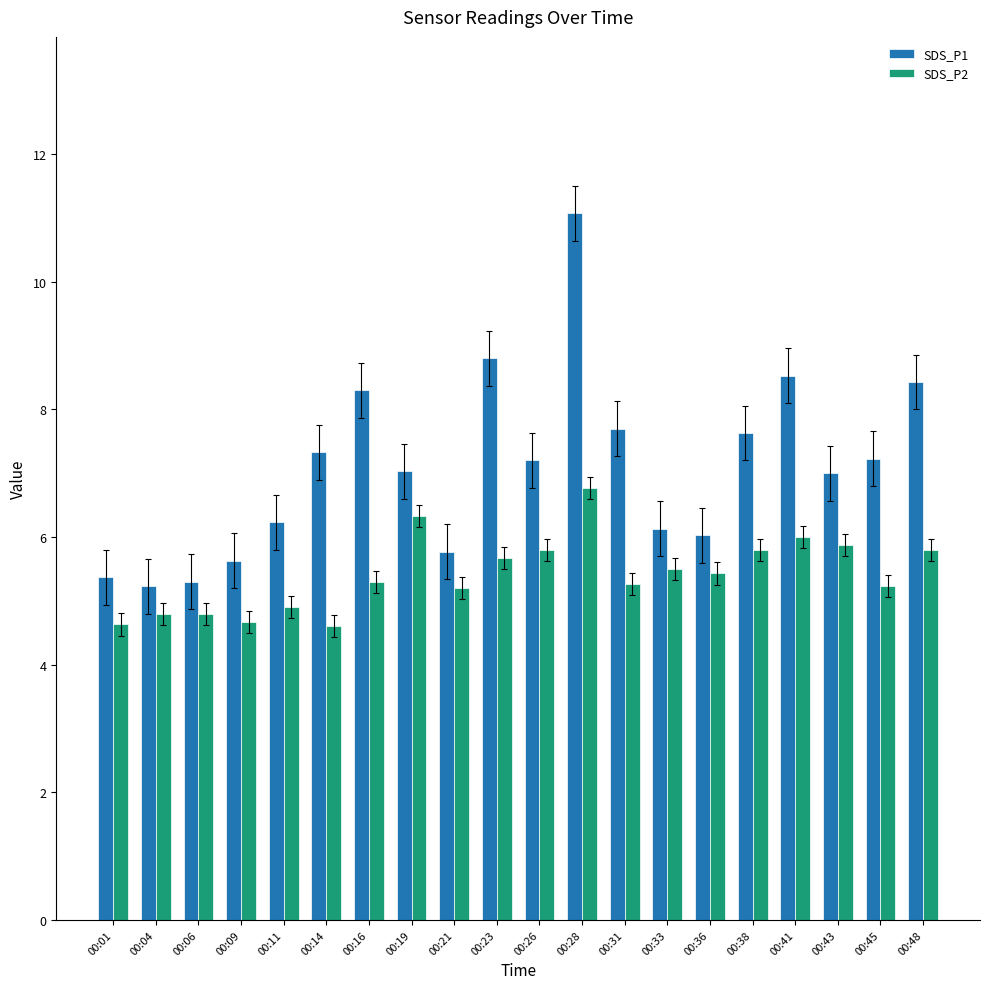

At 00:09, list the series in order from smallest to largest.

SDS_P2, SDS_P1